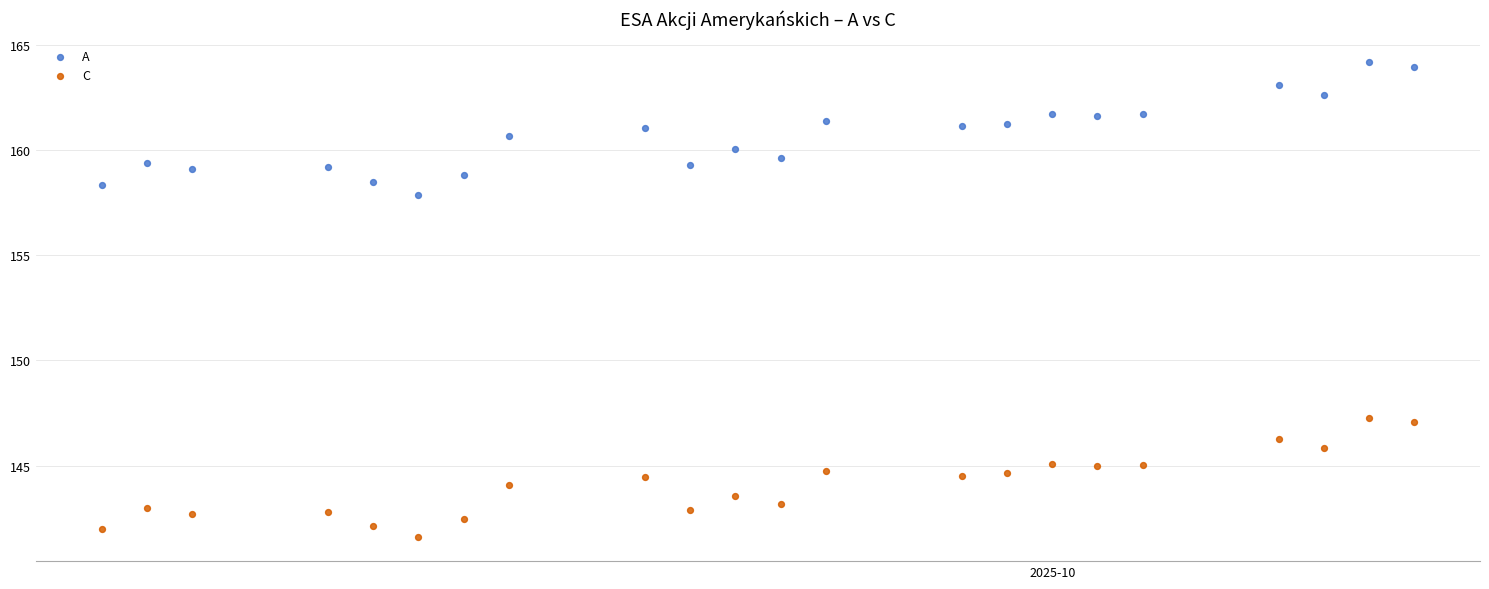

What are all the series names shown in the legend?

A, C